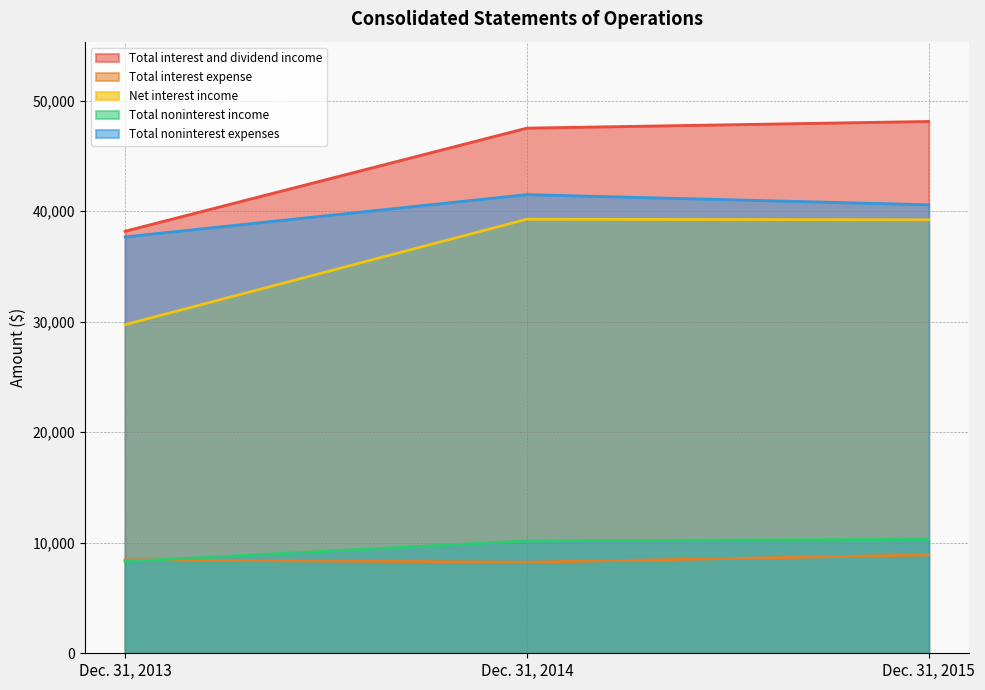

Reading left to right, extract all data points from this chart.

Total interest and dividend income: 38192	47521	48126
Total interest expense: 8454	8243	8901
Net interest income: 29738	39278	39225
Total noninterest income: 8305	10166	10321
Total noninterest expenses: 37677	41506	40585